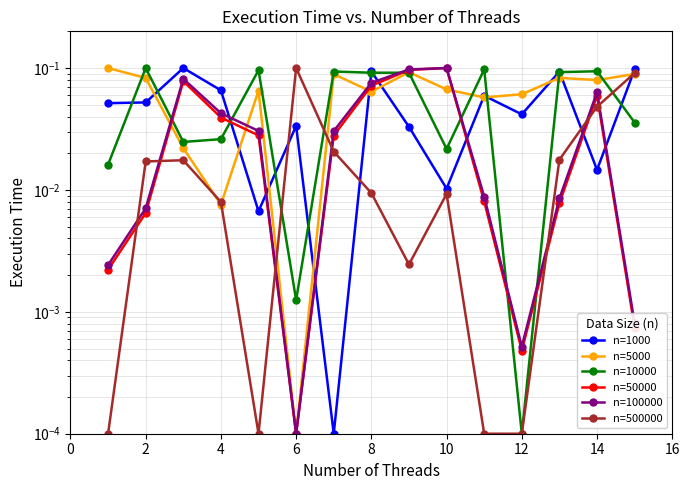

True or false: n=5000 has more than 1 points higher than both neighbors.

True